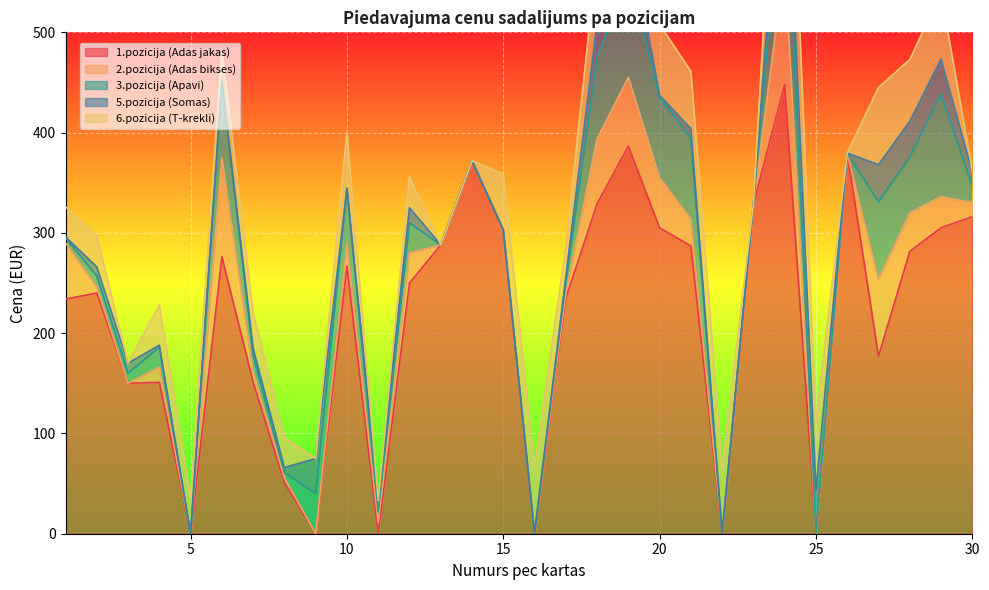

How many interior local valleys does the 6.pozicija (T-krekli) series have?

9